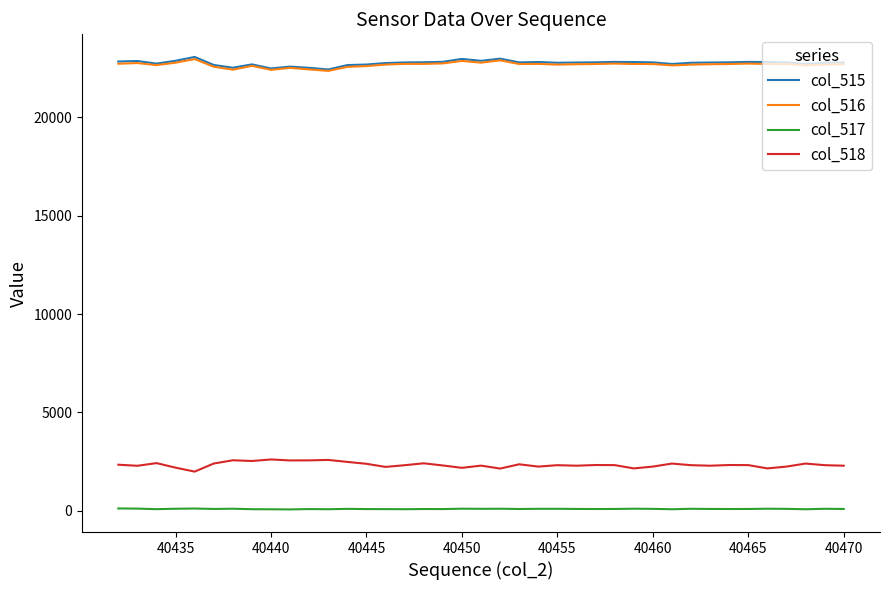

True or false: col_515 and col_518 intersect in this chart.

False